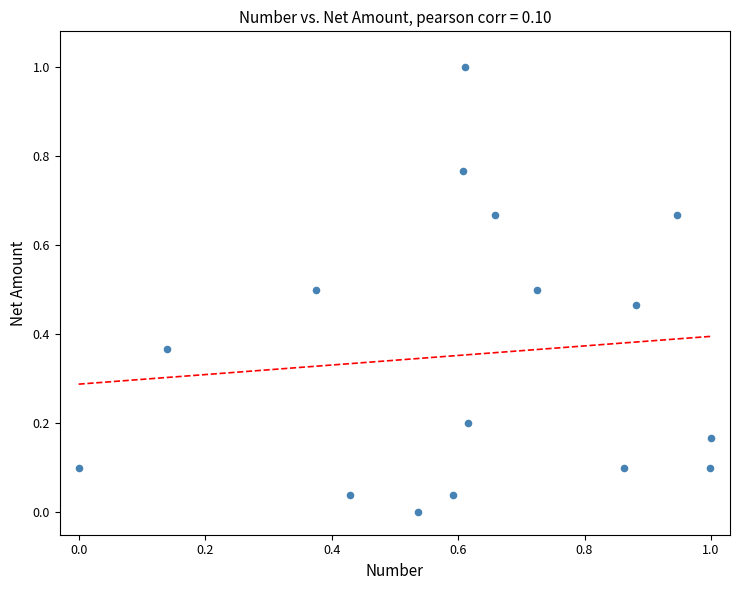

What is the range of X values (max minus min)?

1.0